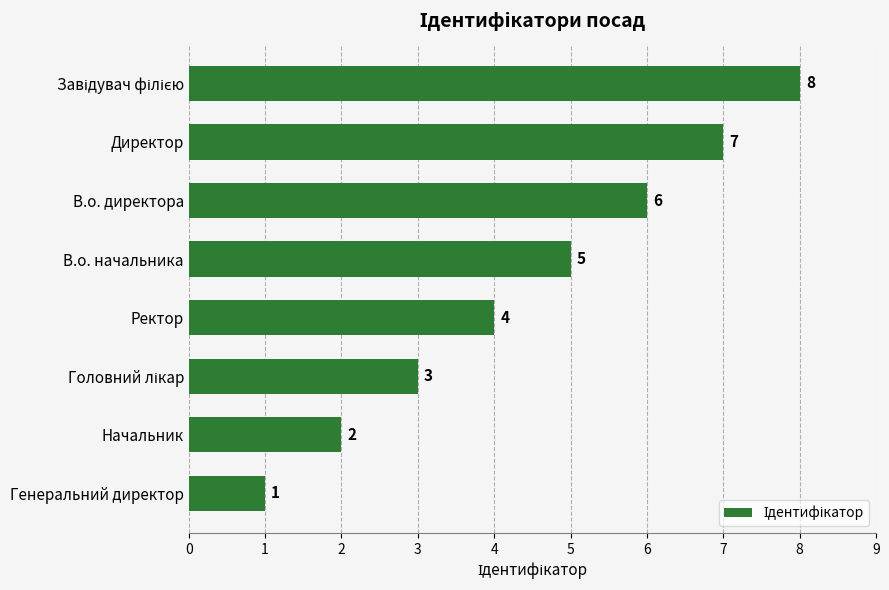

What is the difference between the maximum and minimum values?

7